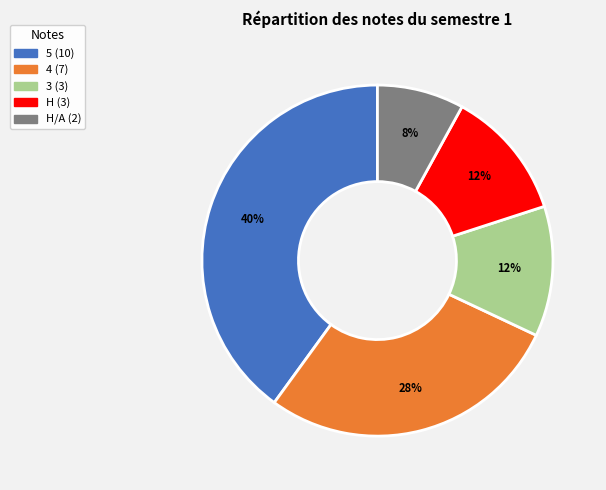

Is there any slice that represents more than half of the pie?

No